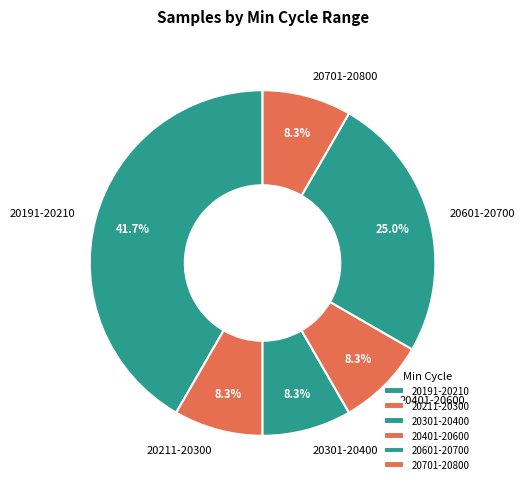

What is the ratio of the value at 20701-20800 to the value at 20601-20700?

0.3